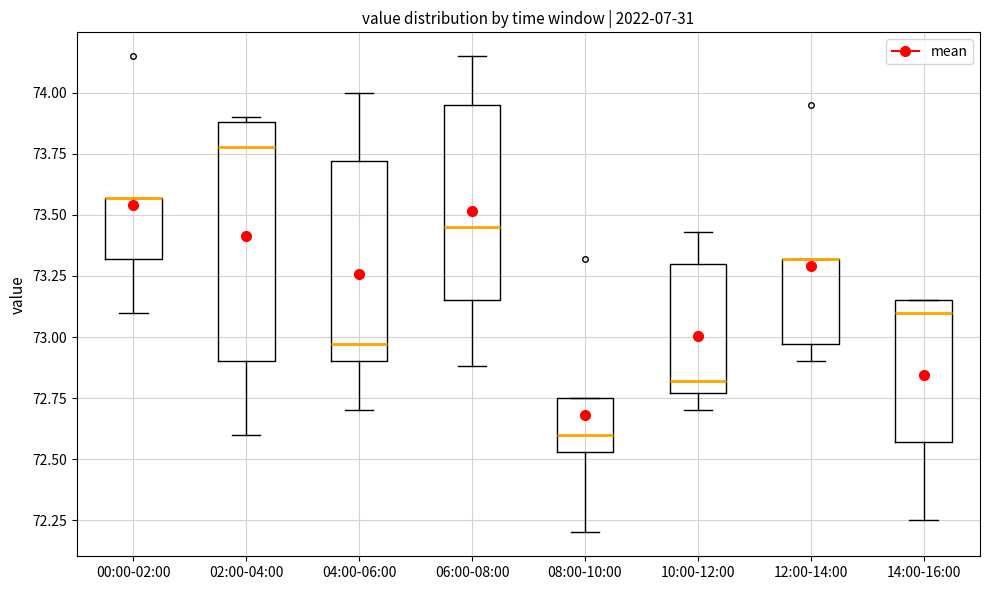

Reading left to right, transcribe this box plot: for each box, give where its median line is, the range the box spans, and where its two whiskers end, as read against the y-axis. The values are not printed on the chart, so give them approximately, as read against the axis.

00:00-02:00: median 73.55 (drawn on the box's upper edge), box 73.30 to 73.55, whiskers 73.10 to 73.55
02:00-04:00: median 73.80, box 72.90 to 73.90, whiskers 72.60 to 73.90 (just above the box's upper edge)
04:00-06:00: median 72.95, box 72.90 to 73.70, whiskers 72.70 to 74.00
06:00-08:00: median 73.45, box 73.15 to 73.95, whiskers 72.90 to 74.15
08:00-10:00: median 72.60, box 72.55 to 72.75, whiskers 72.20 to 72.75
10:00-12:00: median 72.80, box 72.75 to 73.30, whiskers 72.70 to 73.45
12:00-14:00: median 73.30 (drawn on the box's upper edge), box 72.95 to 73.30, whiskers 72.90 to 73.30
14:00-16:00: median 73.10, box 72.55 to 73.15, whiskers 72.25 to 73.15